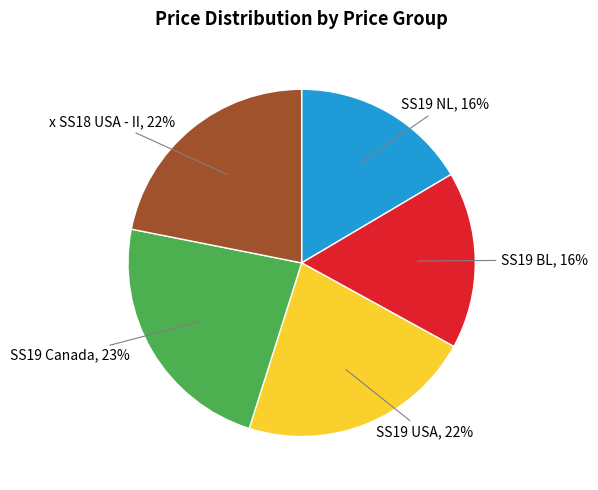

Is there any slice that represents more than half of the pie?

No